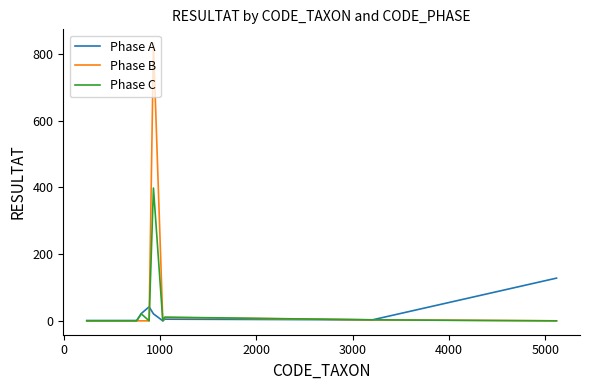

List the series in order of their peak value, highest first.

Phase B, Phase C, Phase A